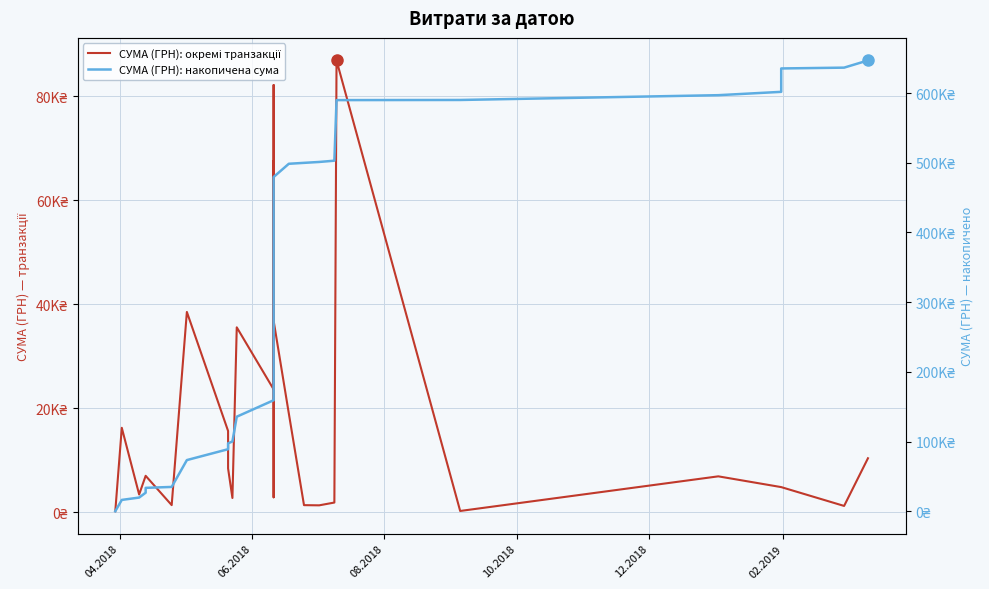

Which category has the lowest value in the СУМА (ГРН): окремі транзакції series?

04.2018